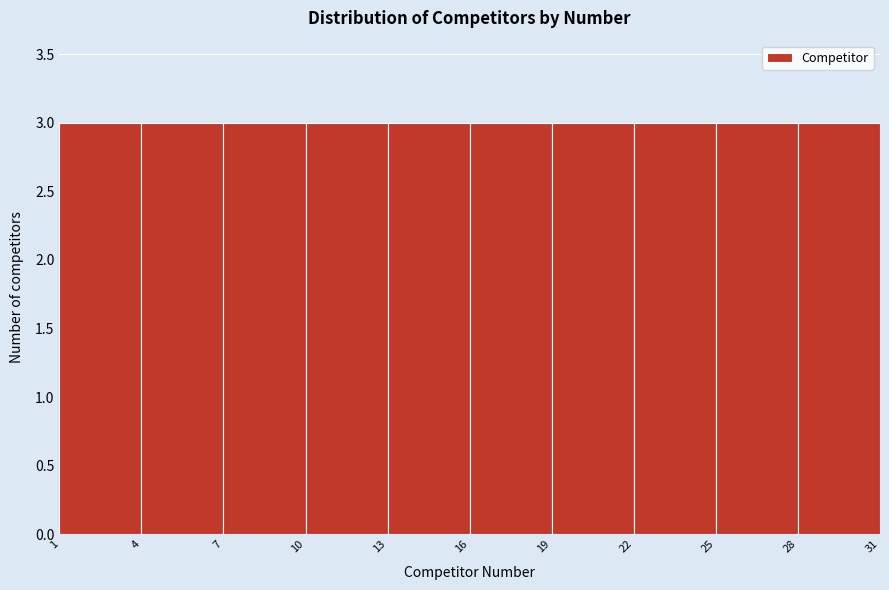

Reading left to right, transcribe this chart: for each bar, give the range it covers on the x-axis and its height. The values are not printed on the chart, so give them approximately, as read against the axis.

1 to 4: 3
4 to 7: 3
7 to 10: 3
10 to 13: 3
13 to 16: 3
16 to 19: 3
19 to 22: 3
22 to 25: 3
25 to 28: 3
28 to 31: 3